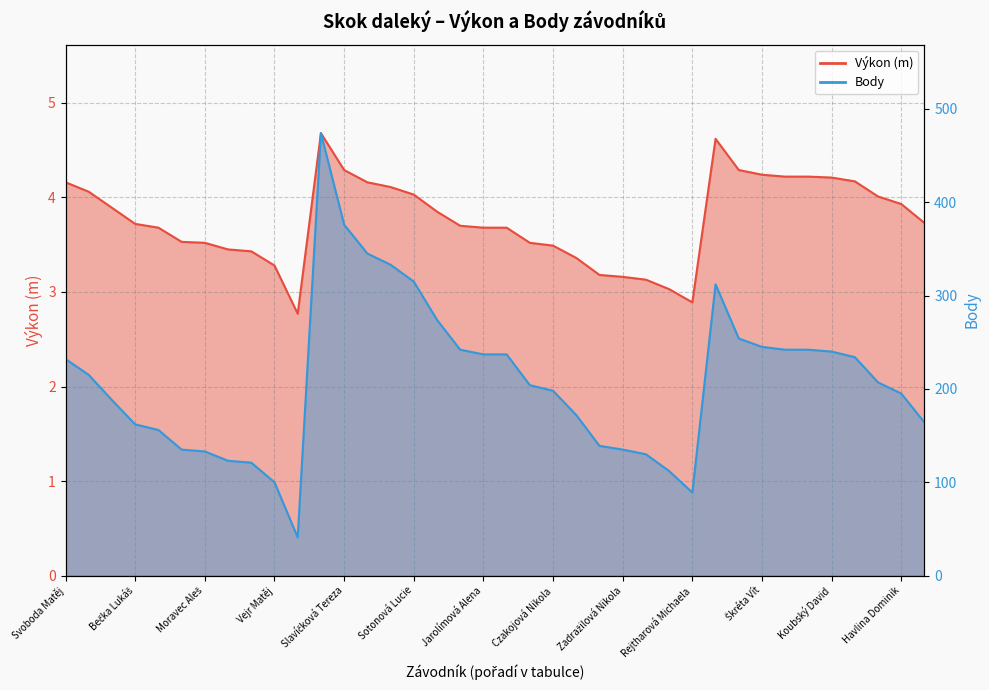

Reading left to right, what are all the values shown in this chart?

Výkon: Svoboda Matěj=4.2	Zrůst Jiří=4.1	Franc Michal=3.9	Bečka Lukáš=3.7	Kupka Lukáš=3.7	Chapčák Štěpán=3.5	Moravec Aleš=3.5	Braun David=3.5	Vejr Vítek=3.4	Vejr Matěj=3.3	Cepek Michael=2.8	Šimonová Lucie=4.7	Slavíčková Tereza=4.3	Marková Pavlína=4.2	Žižková Michaela=4.1	Sotonová Lucie=4.0	Braunová Markéta=3.9	Šedivá Gabriela=3.7	Jarolímová Alena=3.7	Nykodýmová Adéla=3.7	Dostálová Markéta=3.5	Czakojová Nikola=3.5	Košťálková Klára=3.4	Lněnicica Naděžda=3.2	Zadražilová Nikola=3.2	Jandáková Simona=3.1	Novotná Dominika=3.0	Rejtharová Michaela=2.9	Zámečník Marek=4.6	Herčík Vojtěch=4.3	Škréta Vít=4.2	Jarolím Petr=4.2	Růžička David=4.2	Koubský David=4.2	Zápotocký Michal=4.2	Bejček Jiří=4.0	Havlina Dominik=3.9	Veselý Petr=3.7
Body: Svoboda Matěj=232.0	Zrůst Jiří=215.0	Franc Michal=188.0	Bečka Lukáš=162.0	Kupka Lukáš=156.0	Chapčák Štěpán=135.0	Moravec Aleš=133.0	Braun David=123.0	Vejr Vítek=121.0	Vejr Matěj=100.0	Cepek Michael=41.0	Šimonová Lucie=474.0	Slavíčková Tereza=376.0	Marková Pavlína=345.0	Žižková Michaela=333.0	Sotonová Lucie=315.0	Braunová Markéta=274.0	Šedivá Gabriela=242.0	Jarolímová Alena=237.0	Nykodýmová Adéla=237.0	Dostálová Markéta=204.0	Czakojová Nikola=198.0	Košťálková Klára=172.0	Lněnicica Naděžda=139.0	Zadražilová Nikola=135.0	Jandáková Simona=130.0	Novotná Dominika=112.0	Rejtharová Michaela=89.0	Zámečník Marek=312.0	Herčík Vojtěch=254.0	Škréta Vít=245.0	Jarolím Petr=242.0	Růžička David=242.0	Koubský David=240.0	Zápotocký Michal=234.0	Bejček Jiří=207.0	Havlina Dominik=195.0	Veselý Petr=164.0